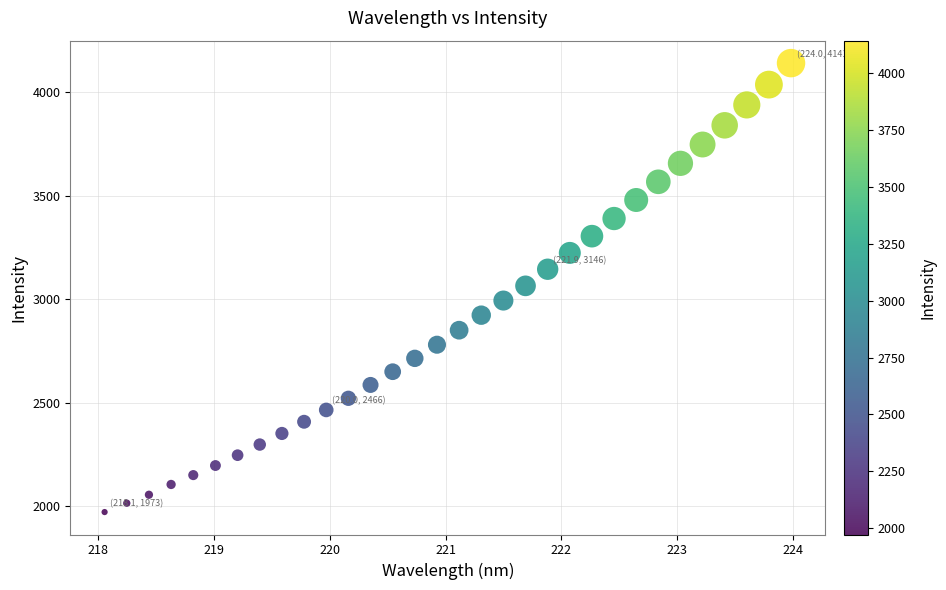

What is the range of Y values (max minus min)?

2168.4